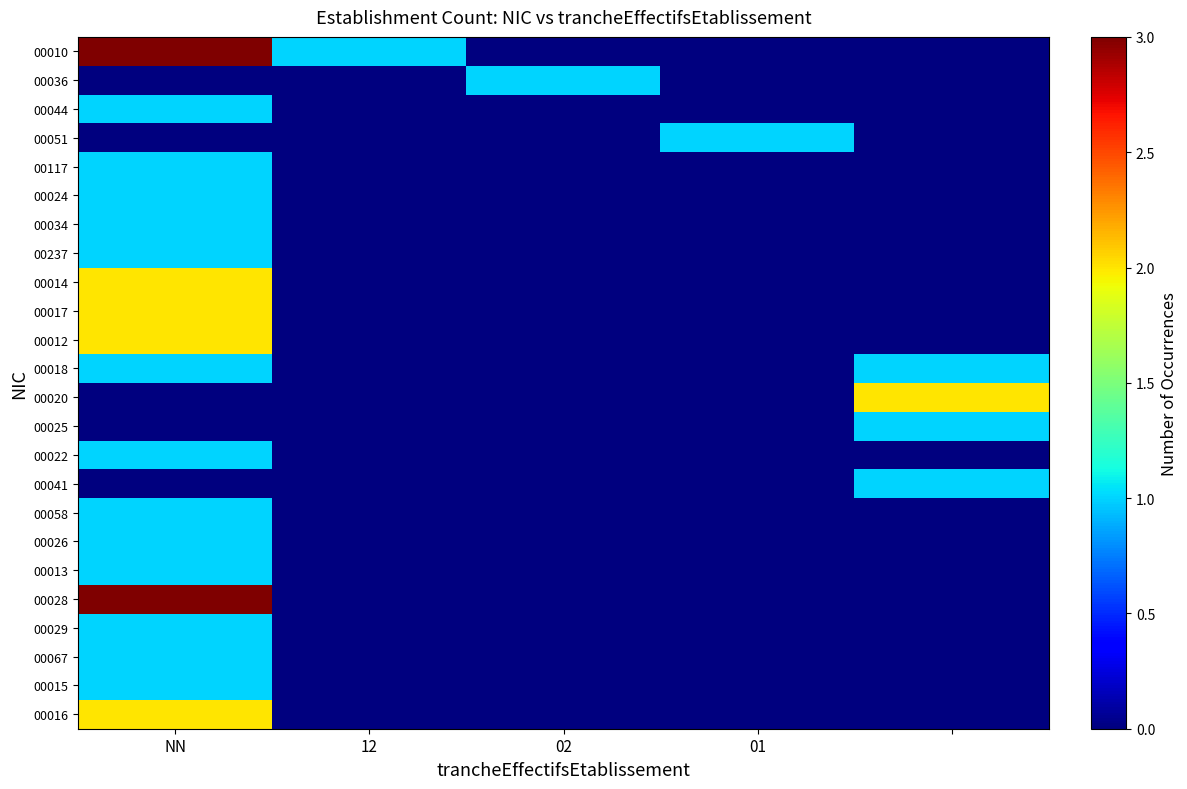

Which series has the largest total across all categories?

00010